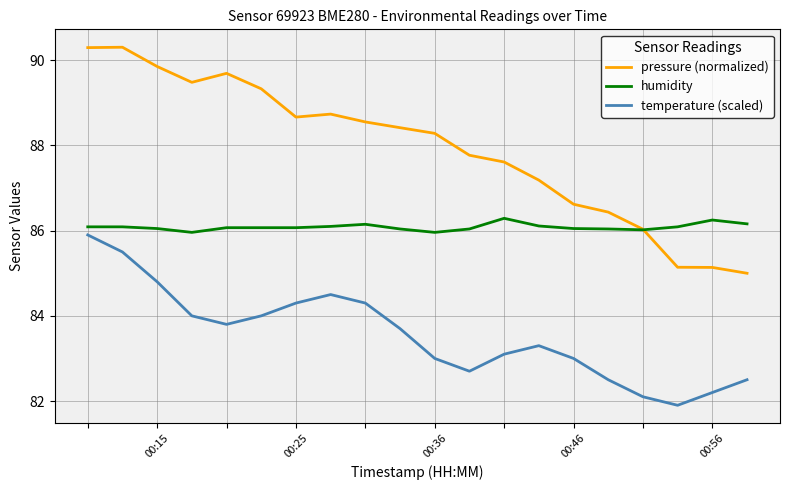

Which series has the widest spread of values?

pressure (normalized)